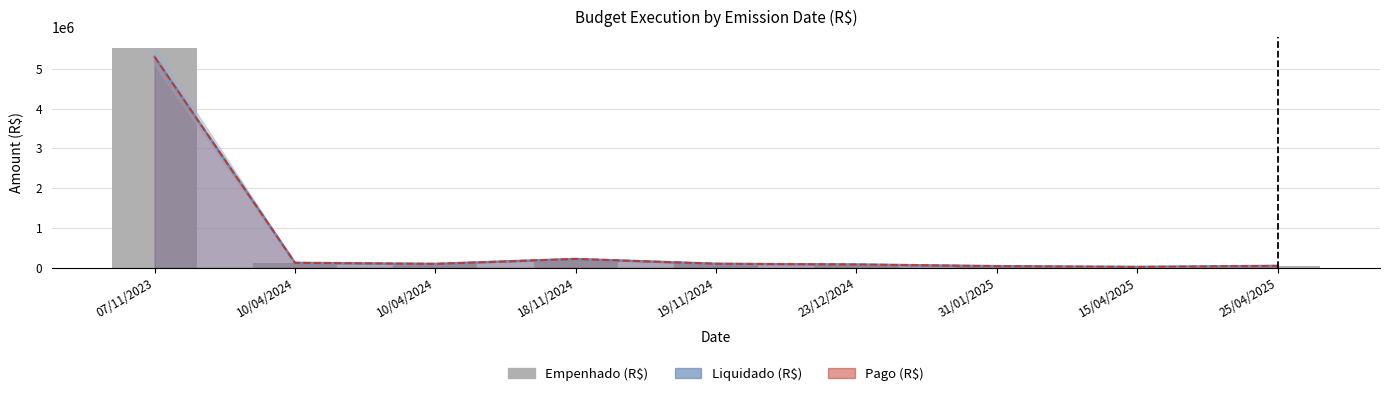

Approximately how many times larger is the value at 10/04/2024 compared to 31/01/2025?

2.3